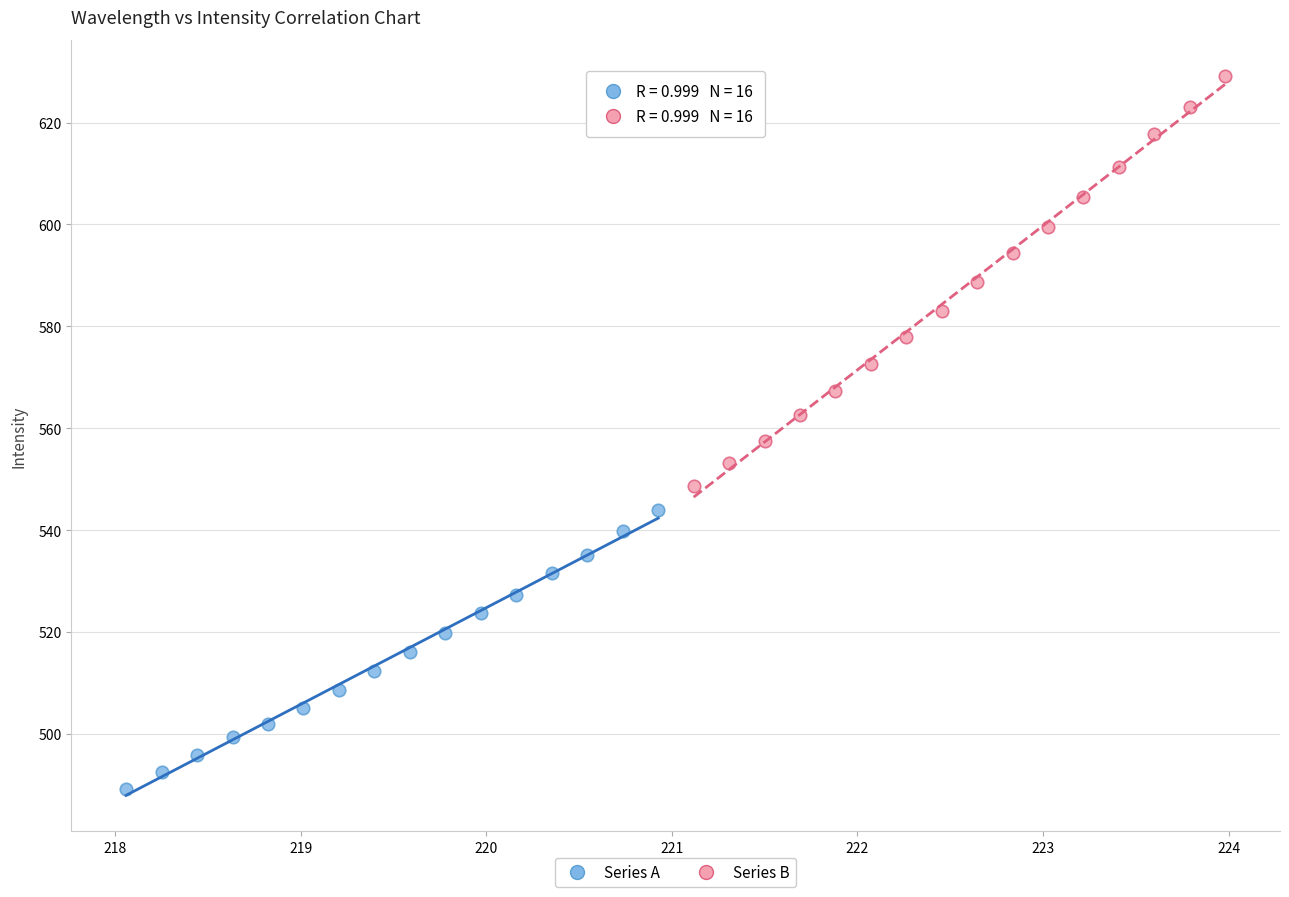

Which series reaches the maximum Y coordinate?

Series B